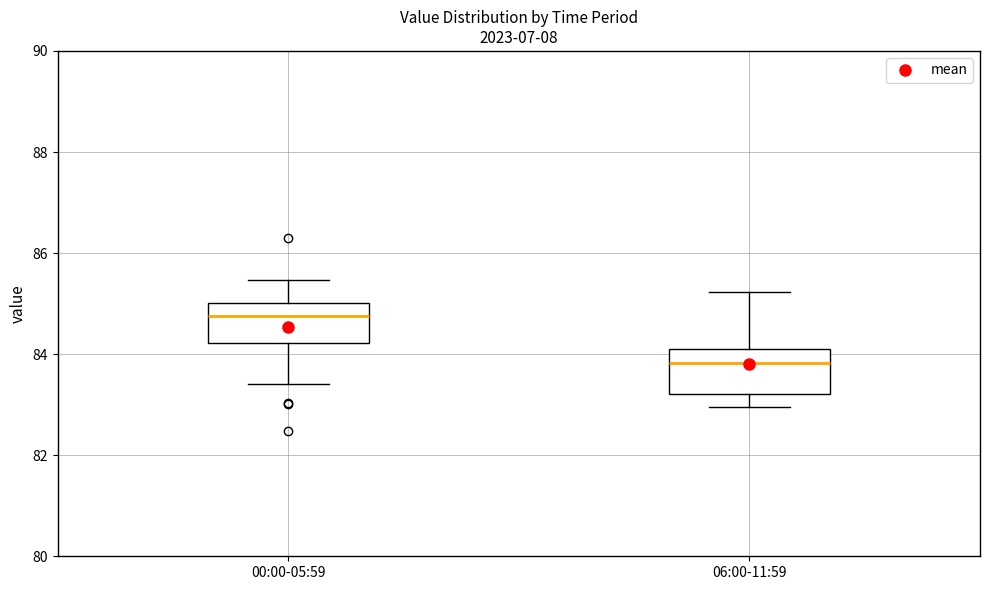

Reading left to right, read every box against the y-axis: the position of its median line, the range the box covers, and the ends of its whiskers. The values are not printed on the chart, so give them approximately, as read against the axis.

00:00-05:59: median 84.8, box 84.2 to 85.0, whiskers 83.4 to 85.4
06:00-11:59: median 83.8, box 83.2 to 84.2, whiskers 83.0 to 85.2